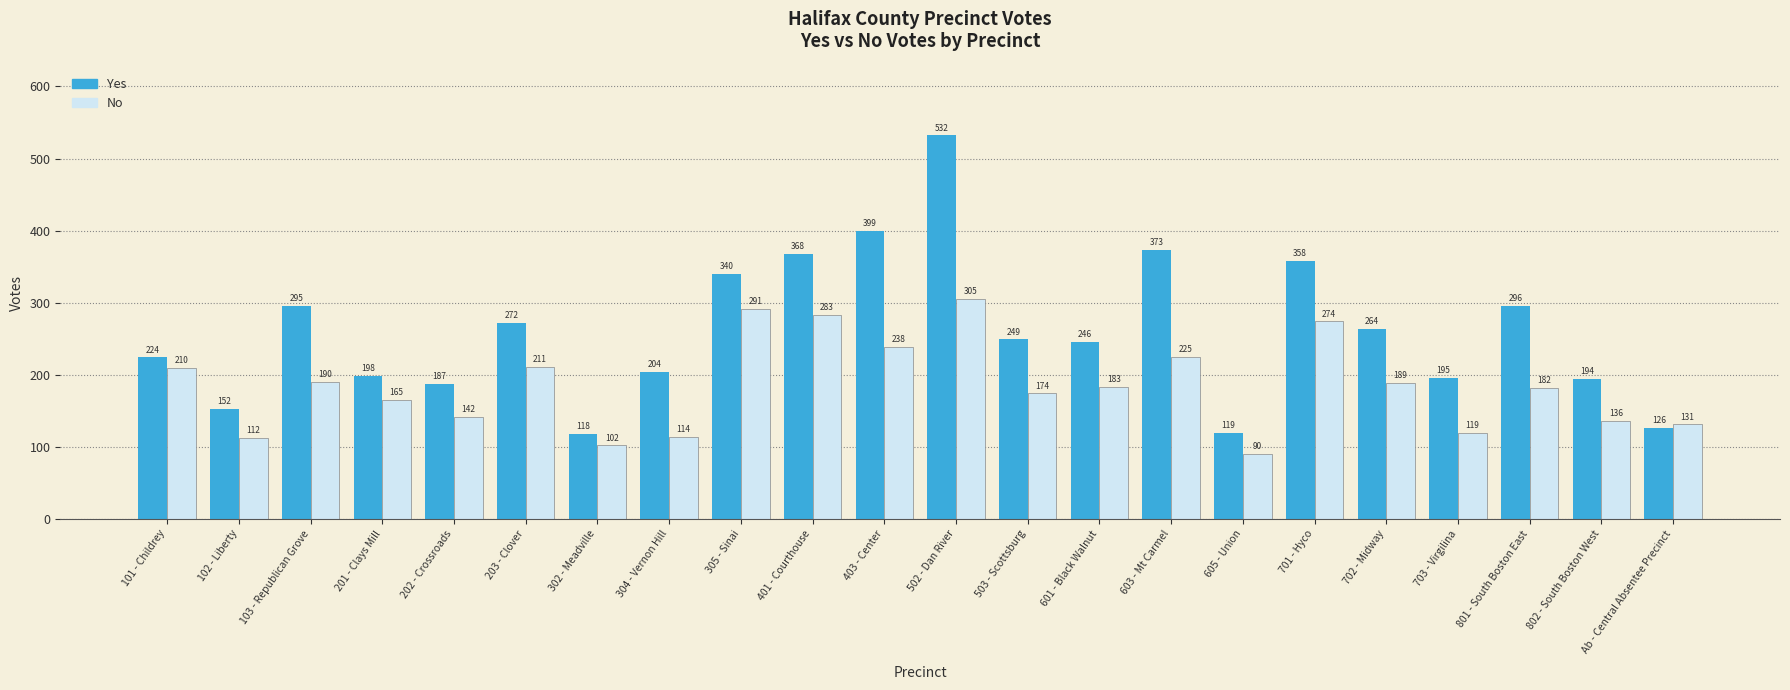

Which series has the largest range (max minus min)?

Yes